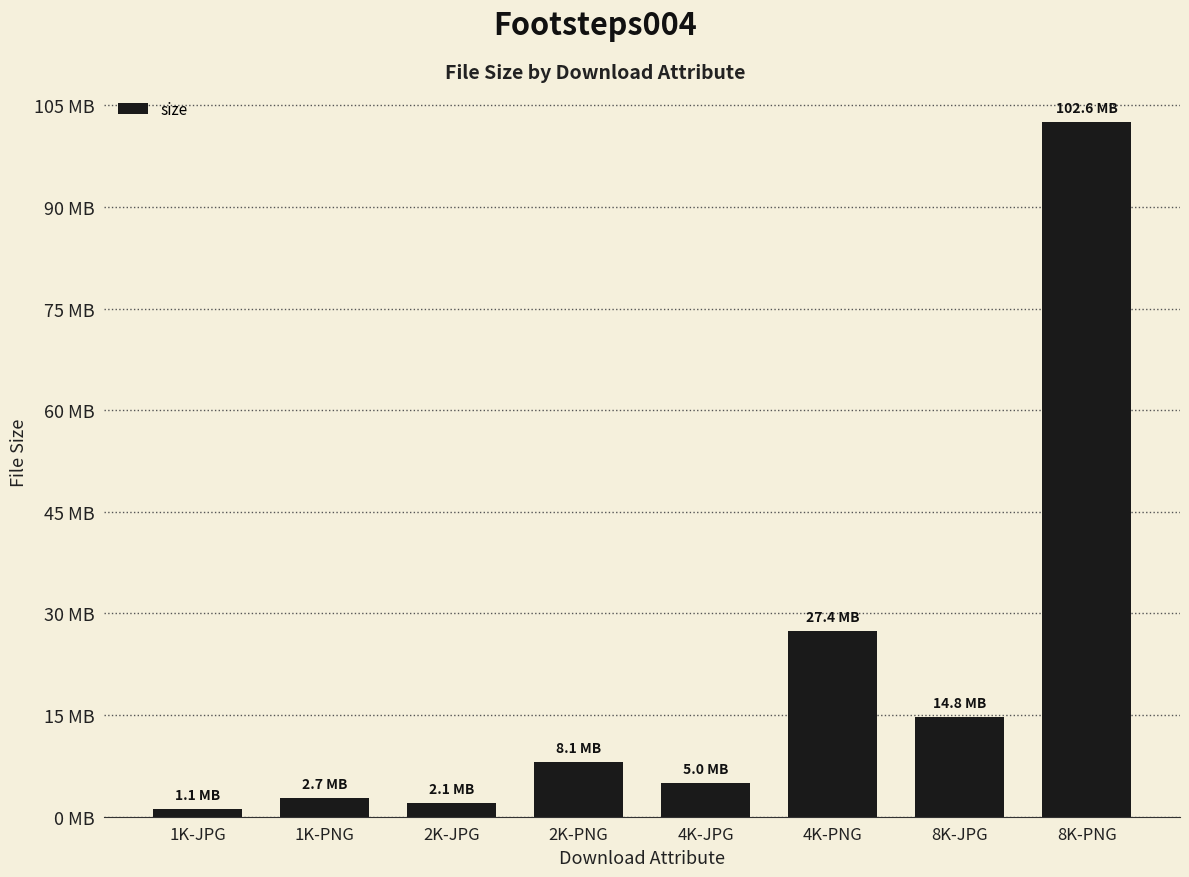

What is the label of the 8th bar from the right?

1K-JPG